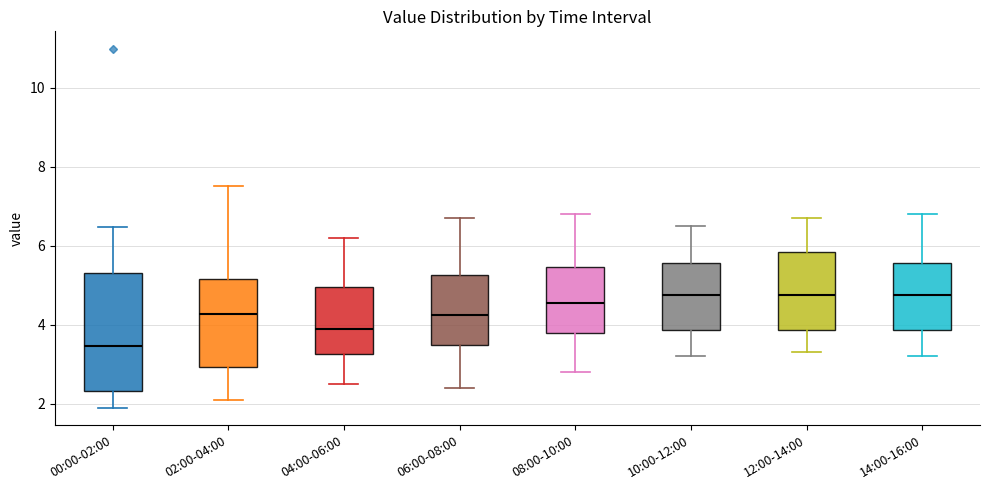

Where is the upper edge of the box for 10:00-12:00 on the y-axis? The values are not printed on the chart, so give them approximately, as read against the axis.

5.6